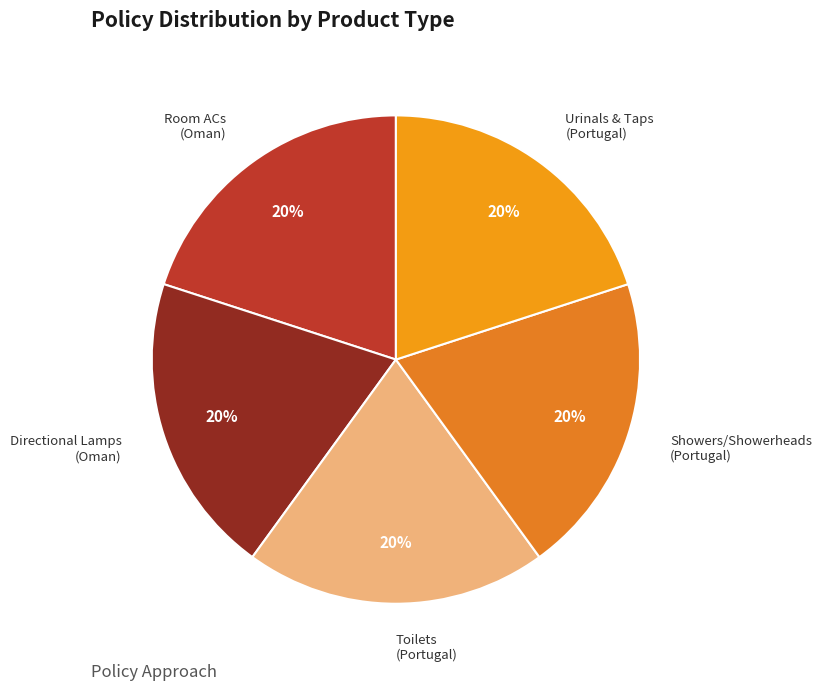

How many slices are in this pie chart?

5